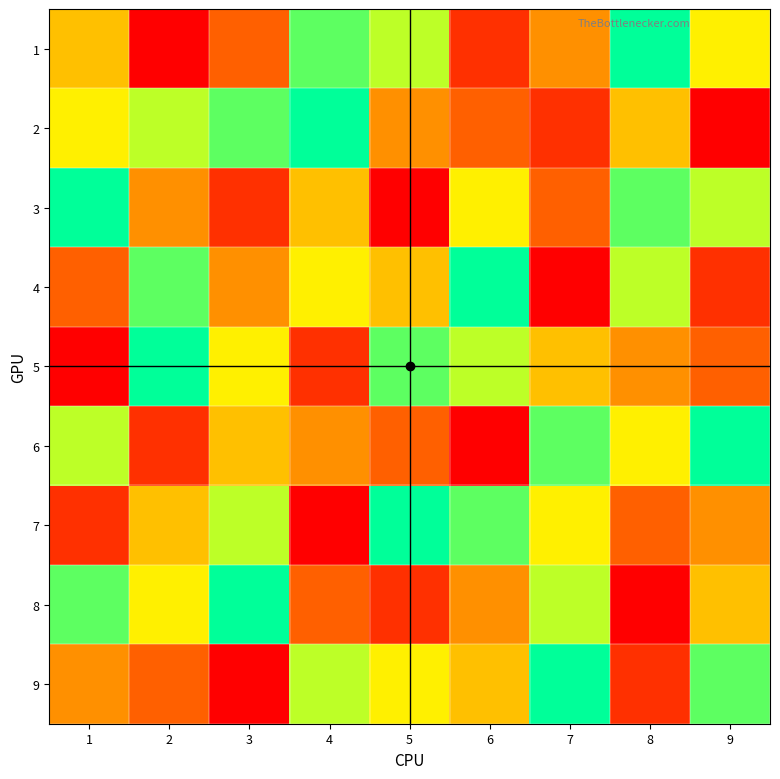

At 2, list the series in order from largest to smallest.

5, 4, 2, 8, 7, 3, 9, 6, 1